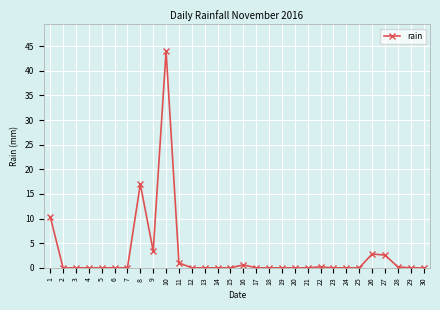

What is the maximum value shown in the chart?

44.0